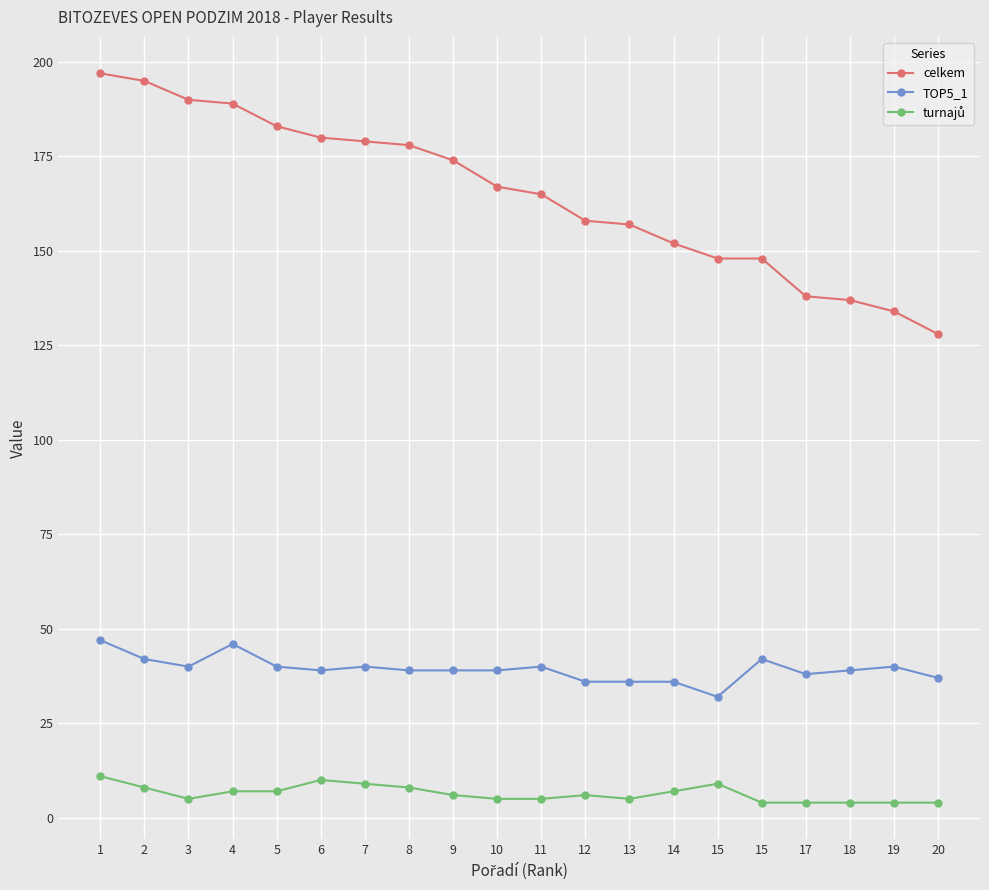

True or false: celkem has more than 1 points higher than both neighbors.

False